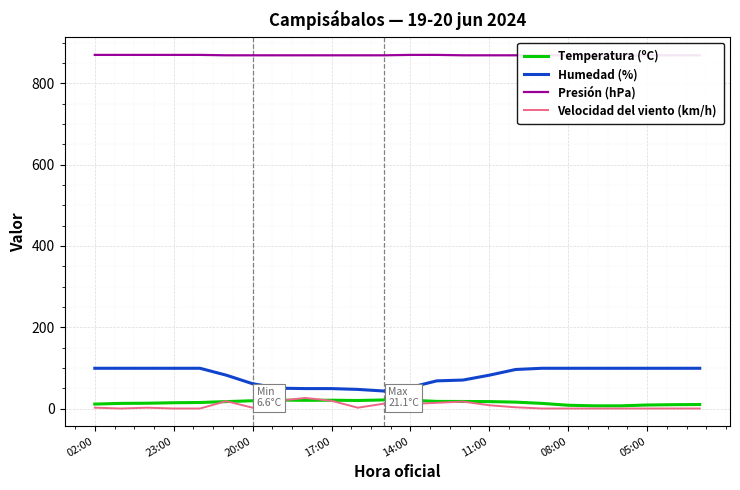

What is the maximum value for Temperatura (ºC)?

21.1